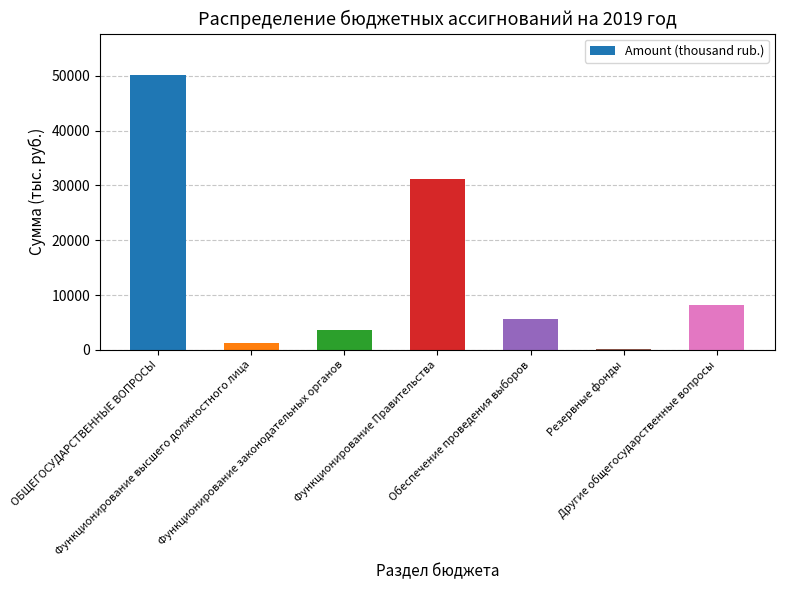

What is the sum of all values?

100307.6